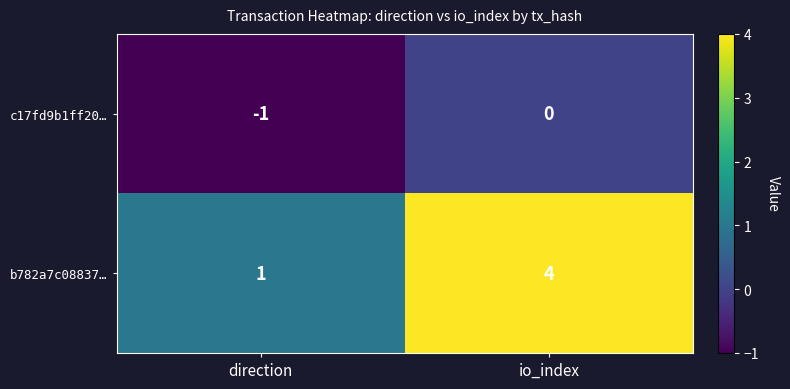

What is the sum of the b782a7c08837… values at io_index and direction?

5